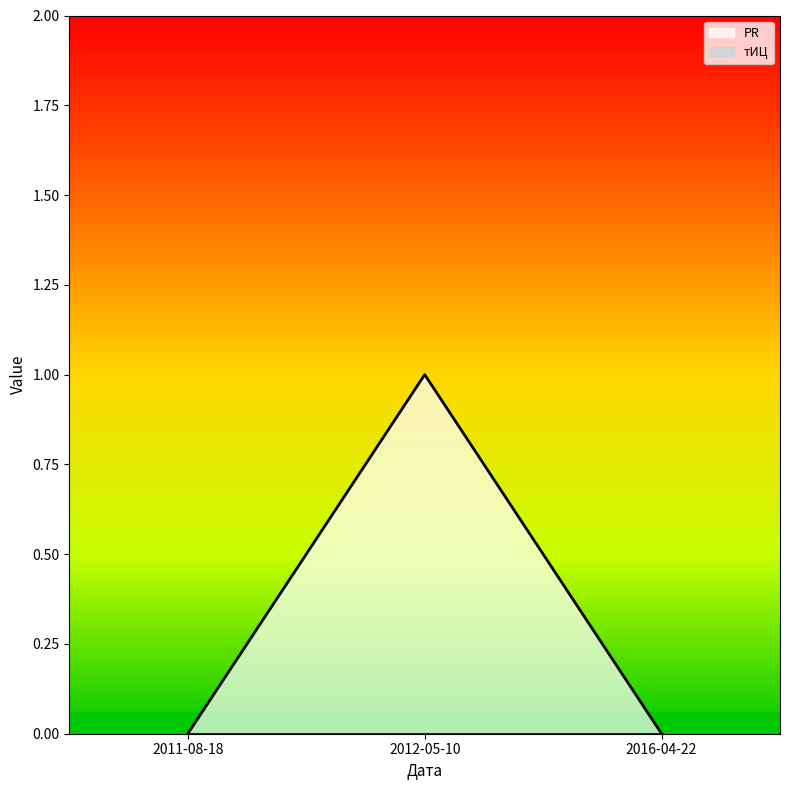

True or false: the data shows 1 at 2012-05-10.

True